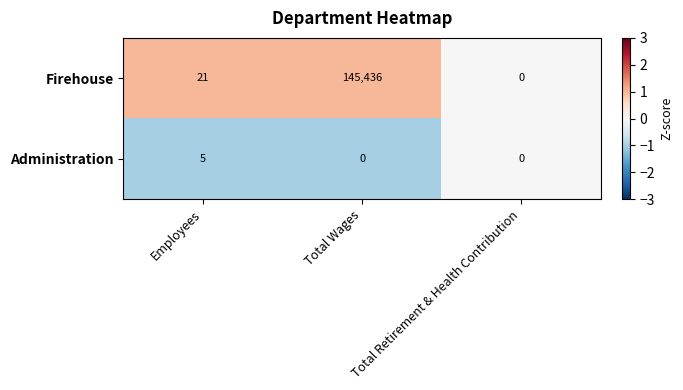

At which category is the sum across all series the highest?

Total Wages